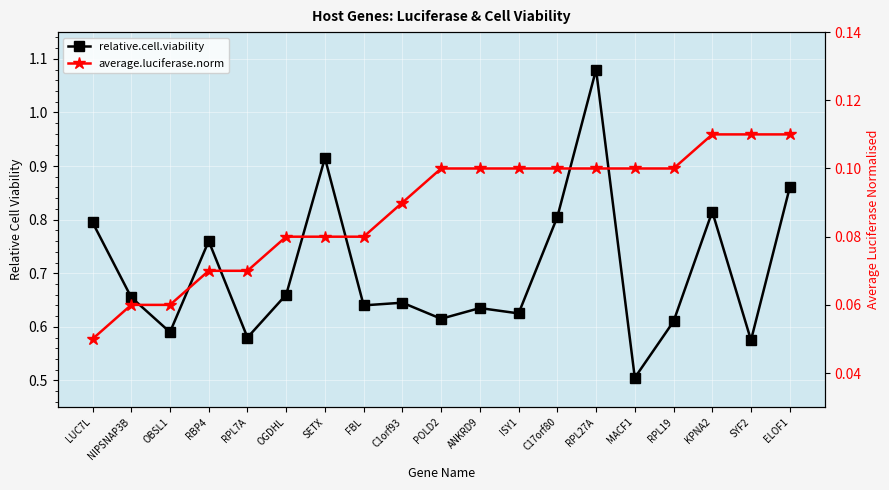

Reading left to right, extract all data points from this chart.

relative.cell.viability: LUC7L=0.8	NIPSNAP3B=0.7	OBSL1=0.6	RBP4=0.8	RPL7A=0.6	OGDHL=0.7	SETX=0.9	FBL=0.6	C1orf93=0.6	POLD2=0.6	ANKRD9=0.6	ISY1=0.6	C17orf80=0.8	RPL27A=1.1	MACF1=0.5	RPL19=0.6	KPNA2=0.8	SYF2=0.6	ELOF1=0.9
average.luciferase.norm: LUC7L=0.1	NIPSNAP3B=0.1	OBSL1=0.1	RBP4=0.1	RPL7A=0.1	OGDHL=0.1	SETX=0.1	FBL=0.1	C1orf93=0.1	POLD2=0.1	ANKRD9=0.1	ISY1=0.1	C17orf80=0.1	RPL27A=0.1	MACF1=0.1	RPL19=0.1	KPNA2=0.1	SYF2=0.1	ELOF1=0.1